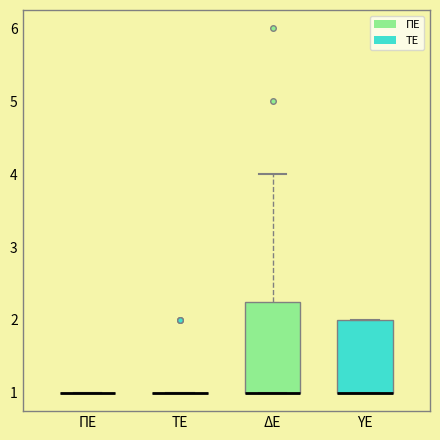

Reading left to right, read every box against the y-axis: the position of its median line, the range the box covers, and the ends of its whiskers. The values are not printed on the chart, so give them approximately, as read against the axis.

ΠΕ: box collapsed to a line at 1.0, whiskers 1.0 to 1.0
ΤΕ: box collapsed to a line at 1.0, whiskers 1.0 to 1.0
ΔΕ: median 1.0 (drawn on the box's lower edge), box 1.0 to 2.3, whiskers 1.0 to 4.0
ΥΕ: median 1.0 (drawn on the box's lower edge), box 1.0 to 2.0, whiskers 1.0 to 2.0